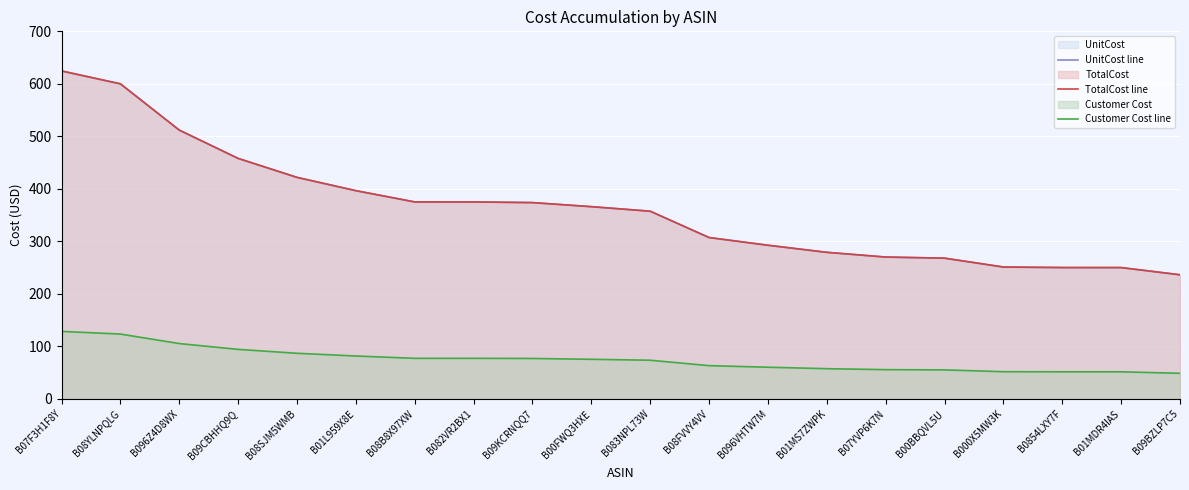

True or false: UnitCost line has more than 2 interior local peaks.

False